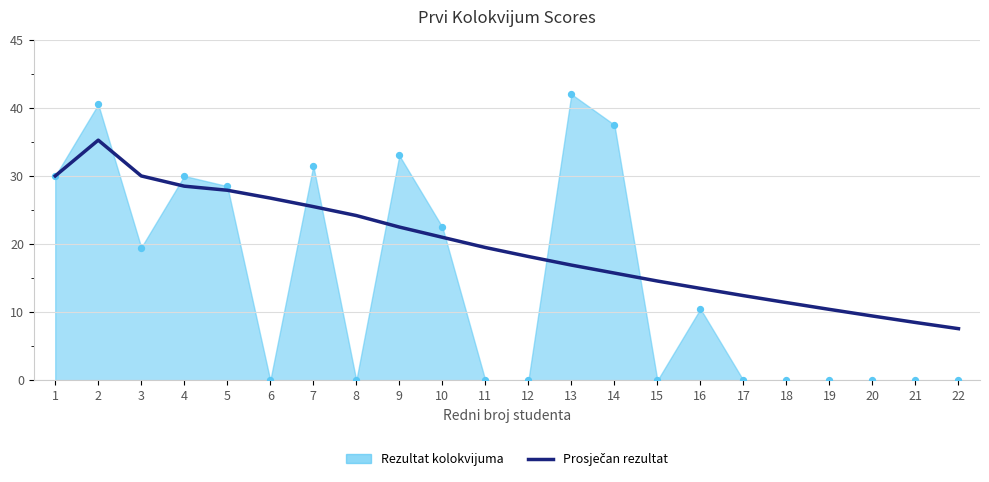

Between 17 and 18, which is larger?

17